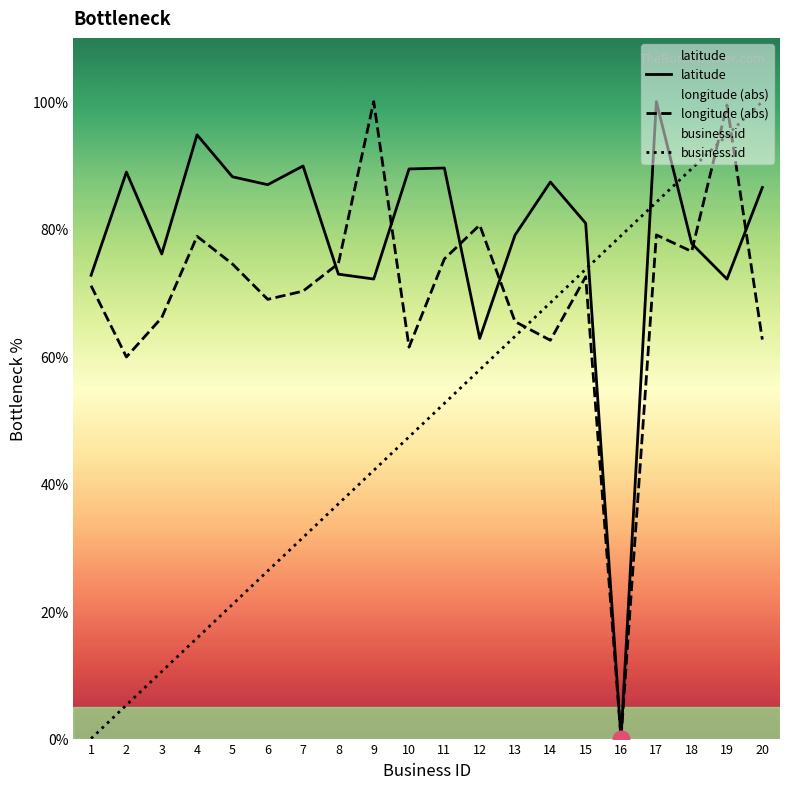

The latitude series shows 115.9 at 3. True or false?

False